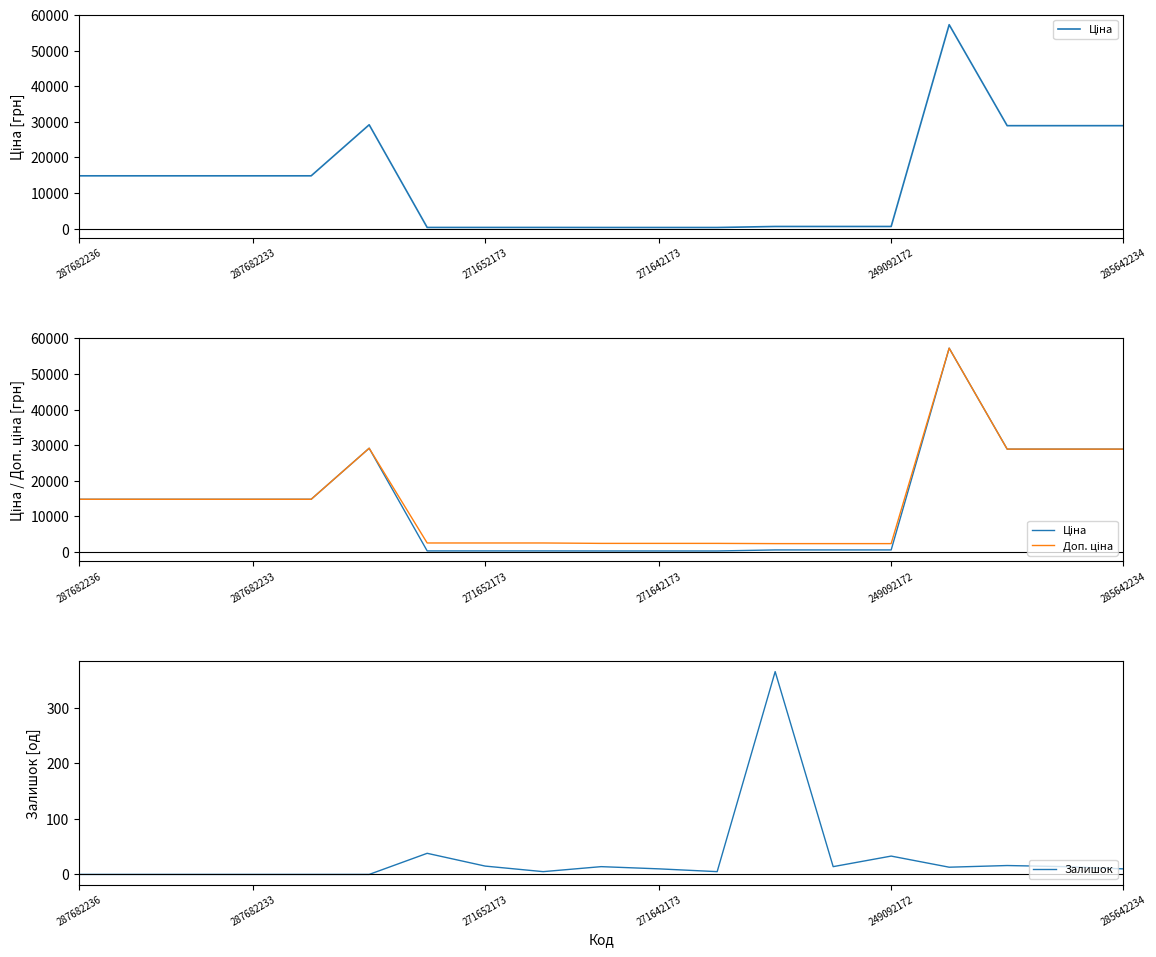

What is the sum of all Доп. ціна values?

269240.5